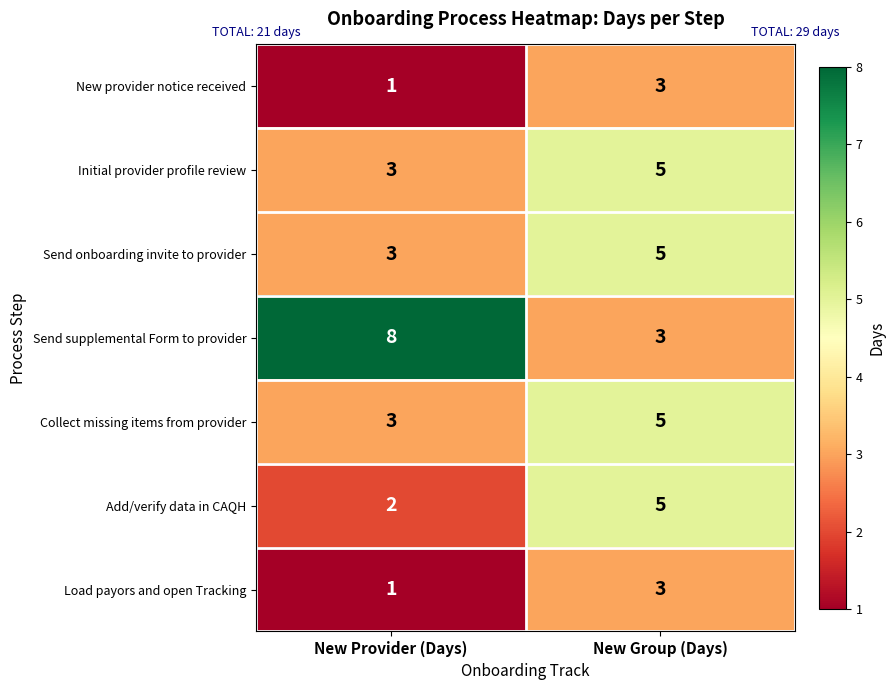

What is the smallest value displayed?

1